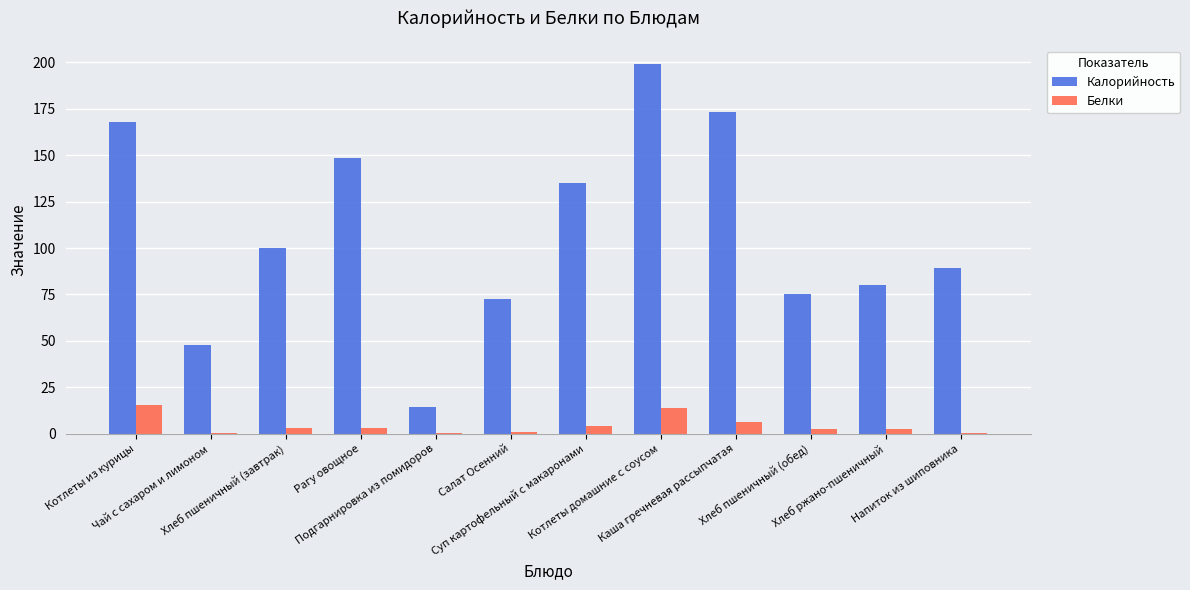

Where does the Белки series first go above 3?

Котлеты из курицы